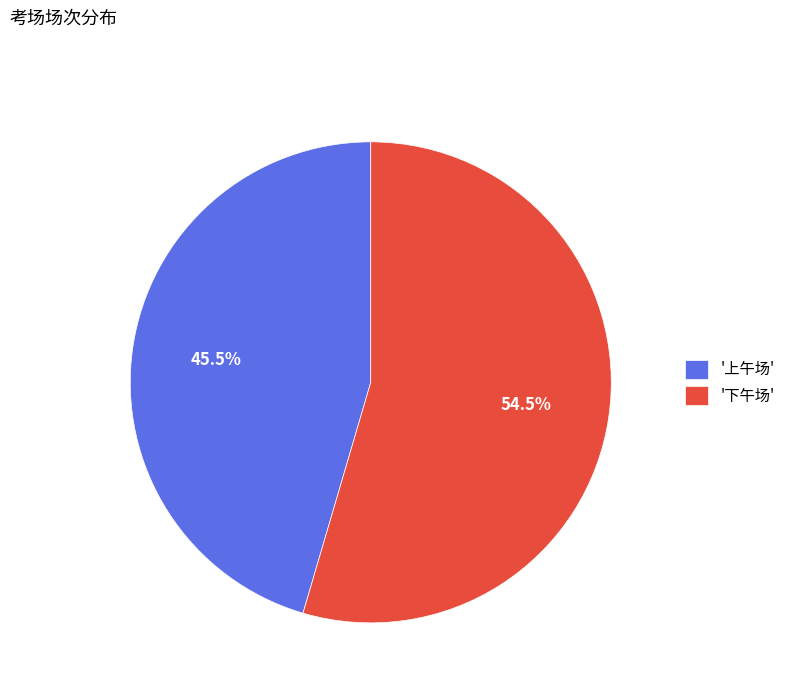

What is the total percentage of '下午场' and '上午场'?

100.0%